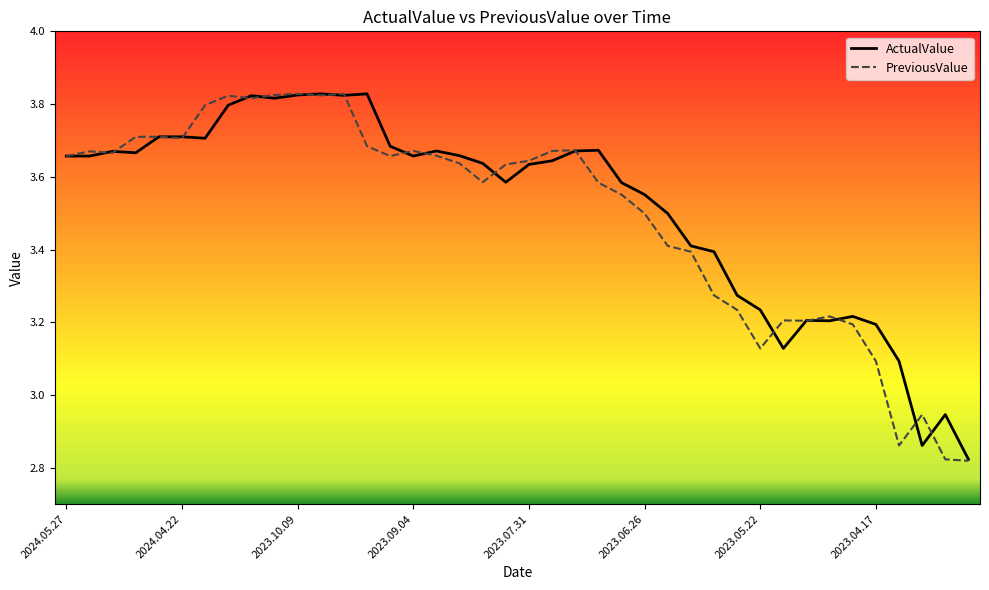

Where does the PreviousValue series first go above 3?

2024.05.27